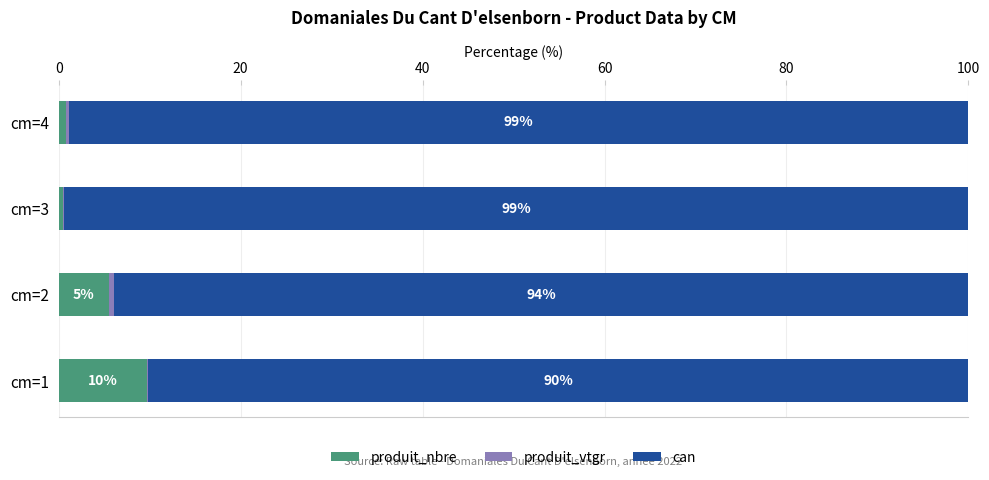

The value of produit_nbre at cm=1 is 9.7. True or false?

True